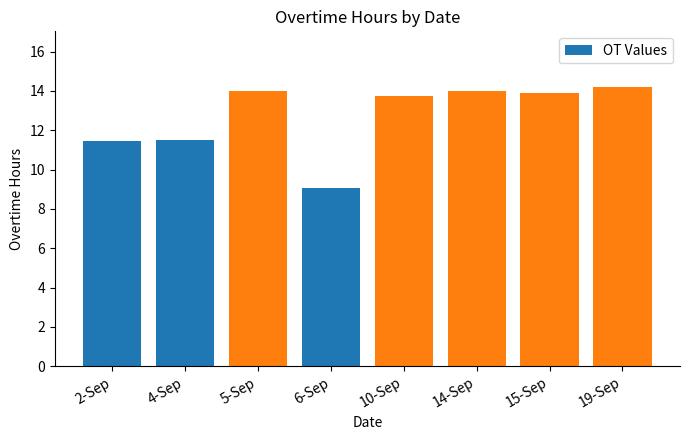

What is the ratio of the value at 6-Sep to the value at 2-Sep?

0.8